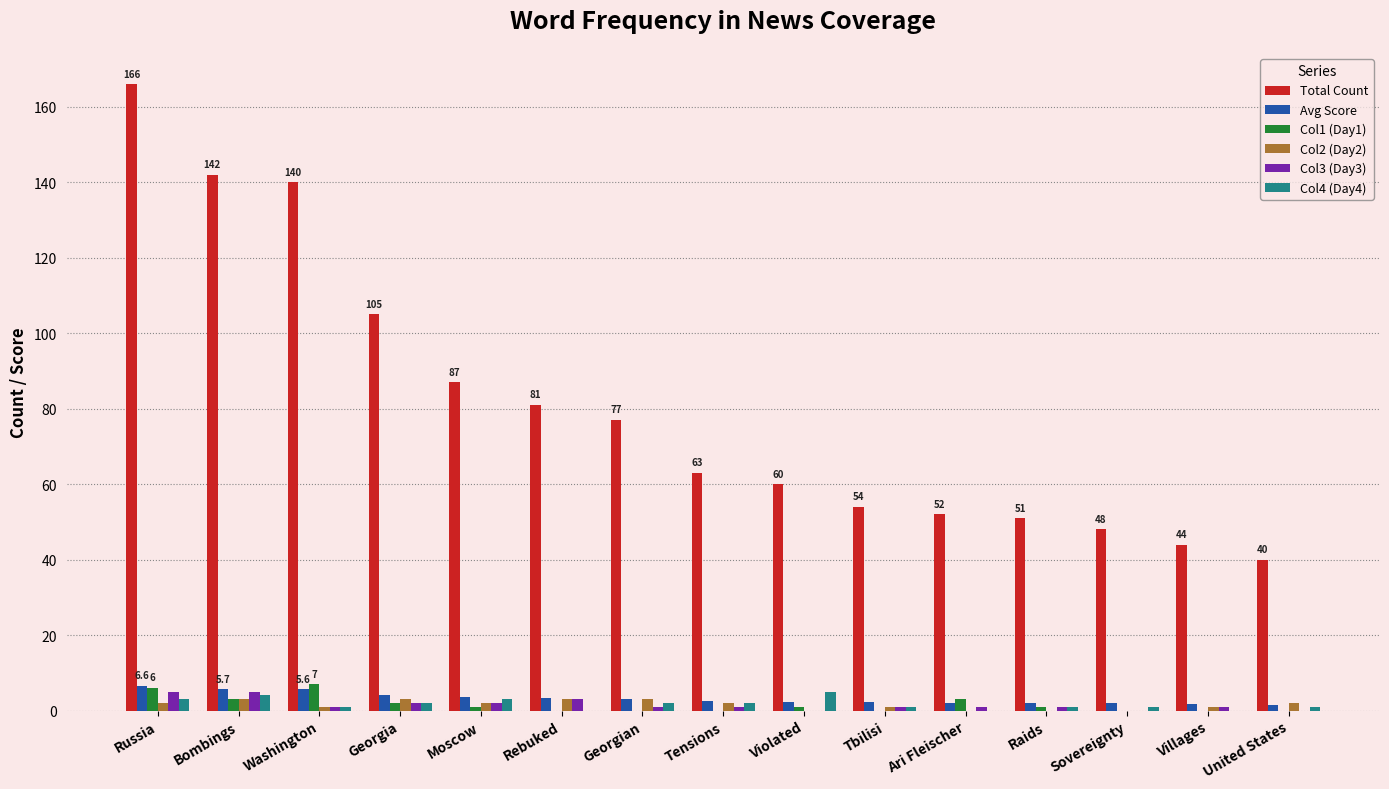

True or false: Col4 (Day4) has a value of 1.0 at United States.

True